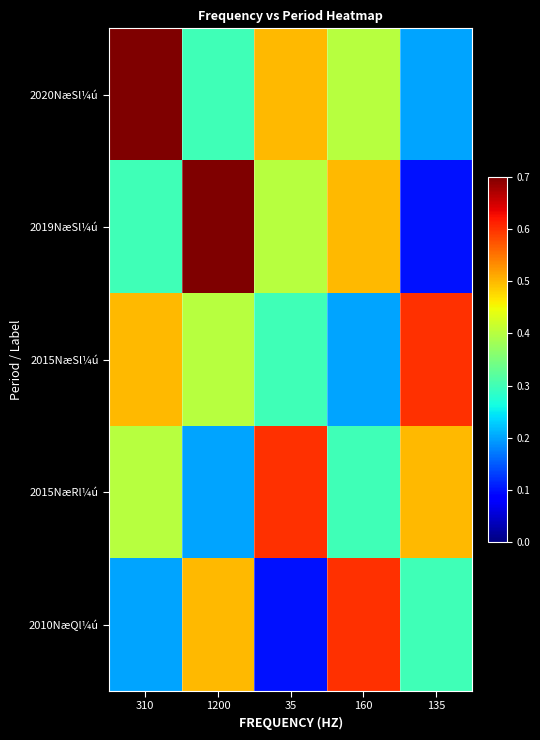

Which series changed the most between 35 and 135?

2019NæSl¼ú